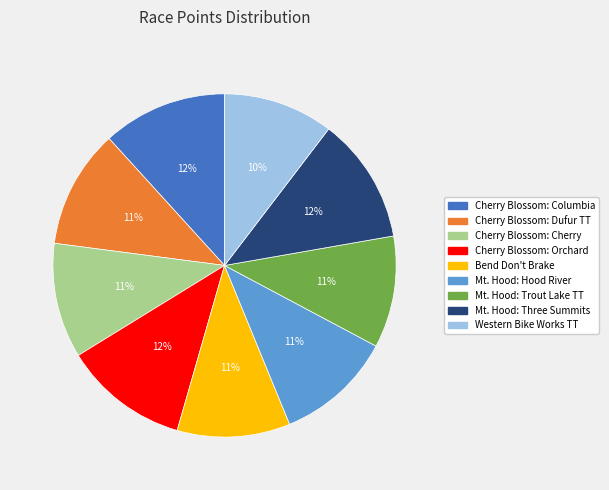

Between Cherry Blossom: Columbia and Bend Don't Brake, which is larger?

Cherry Blossom: Columbia